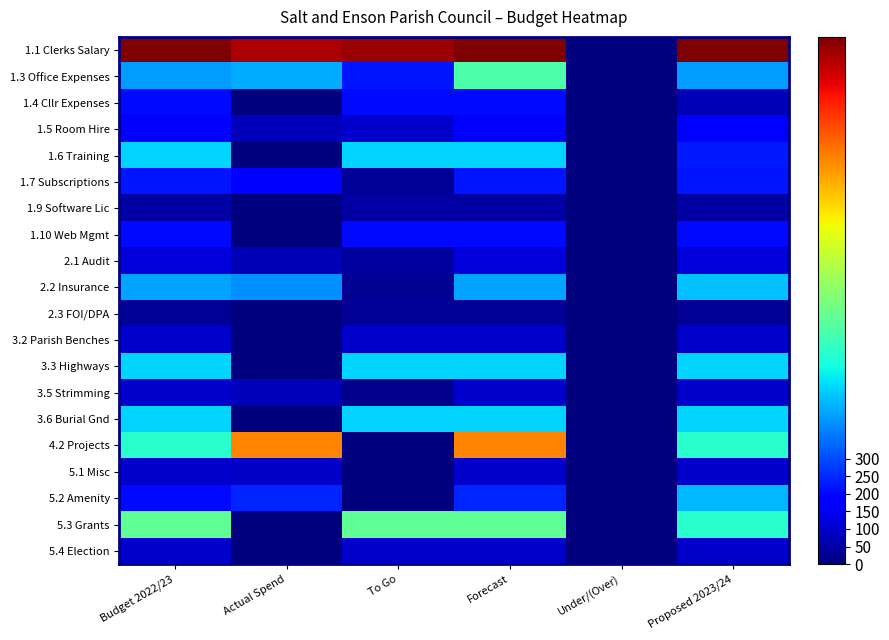

What is the difference between the highest and lowest values at To Go?

1461.3